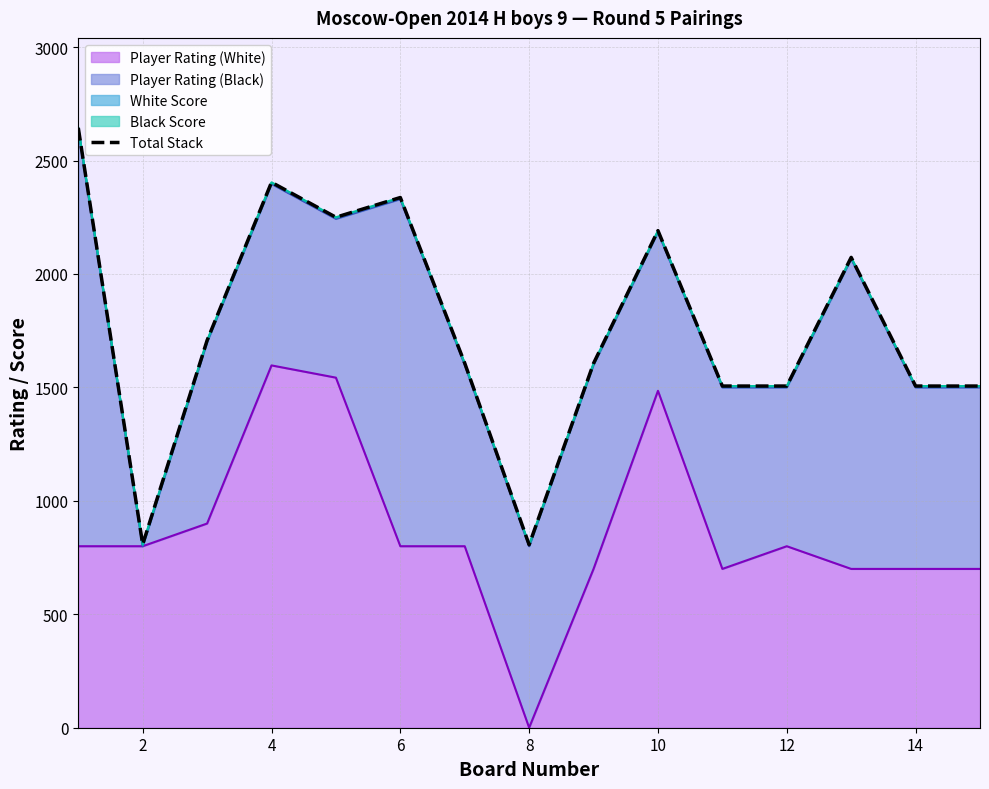

Where is the first local minimum?

2